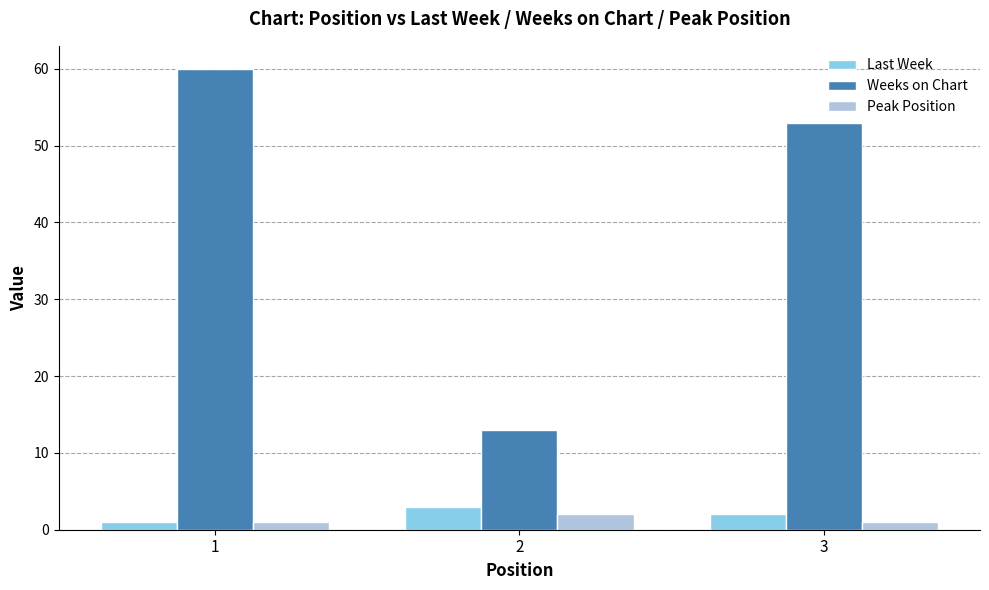

What is the difference between the highest and lowest values at 2?

11